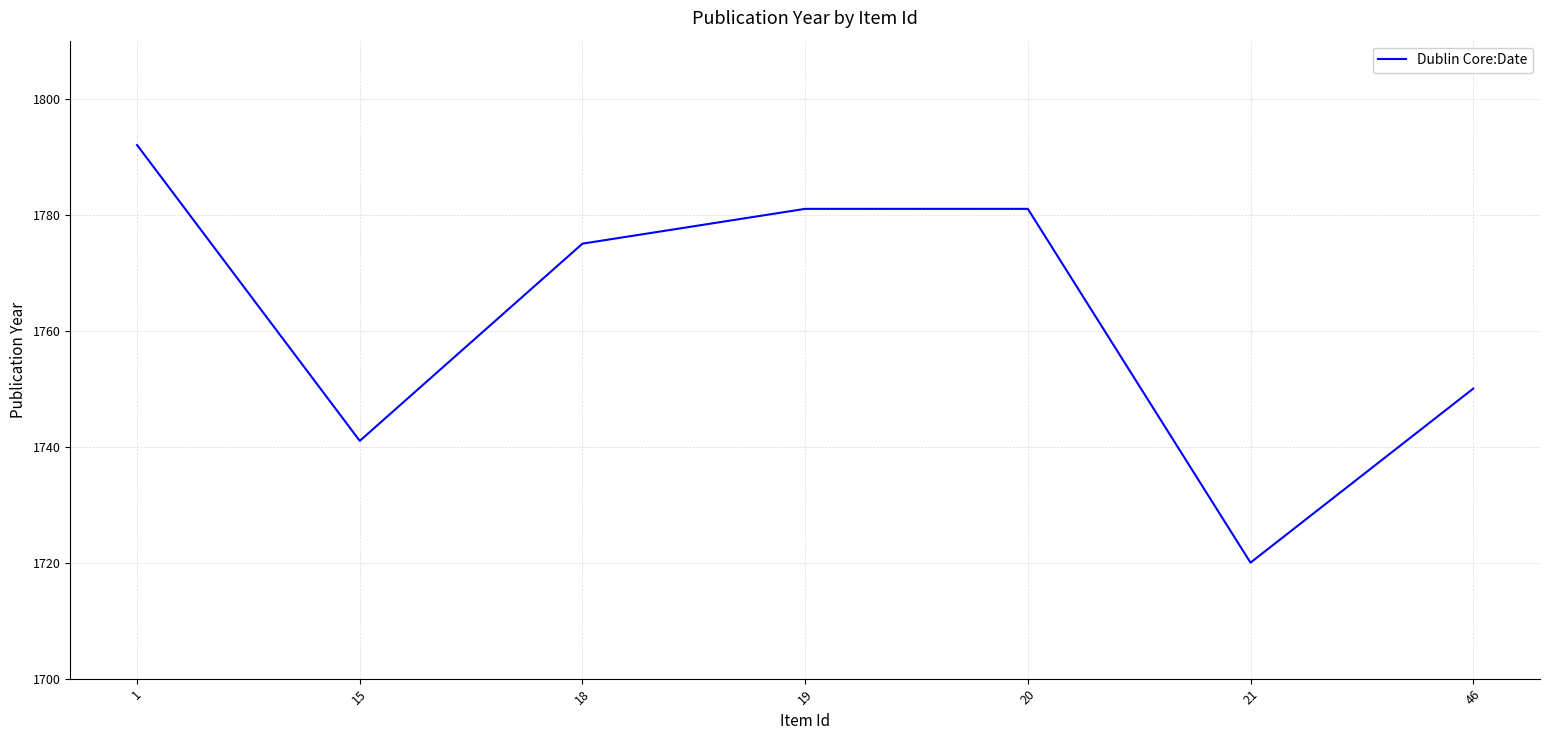

What is the change in value from 1 to 20?

-11